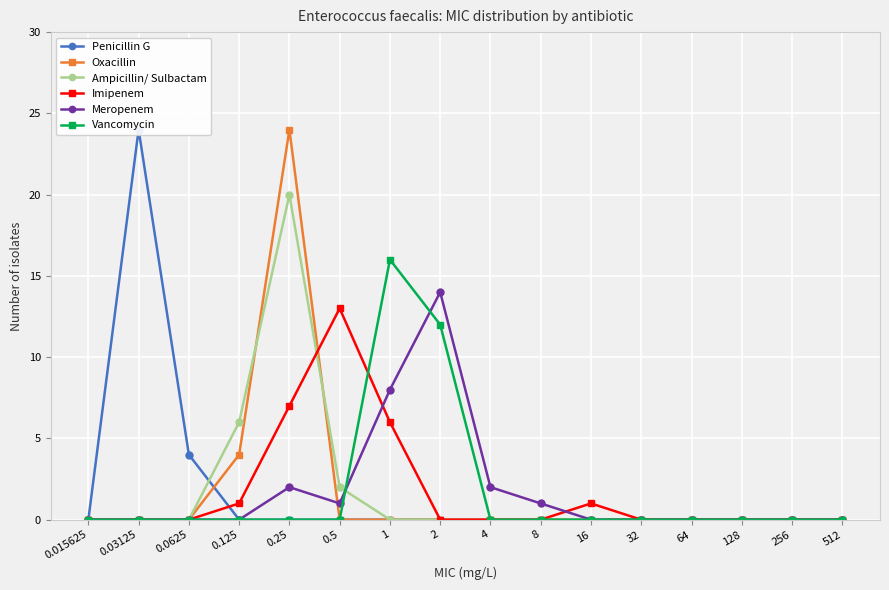

How many times do Oxacillin and Ampicillin/ Sulbactam cross each other?

2